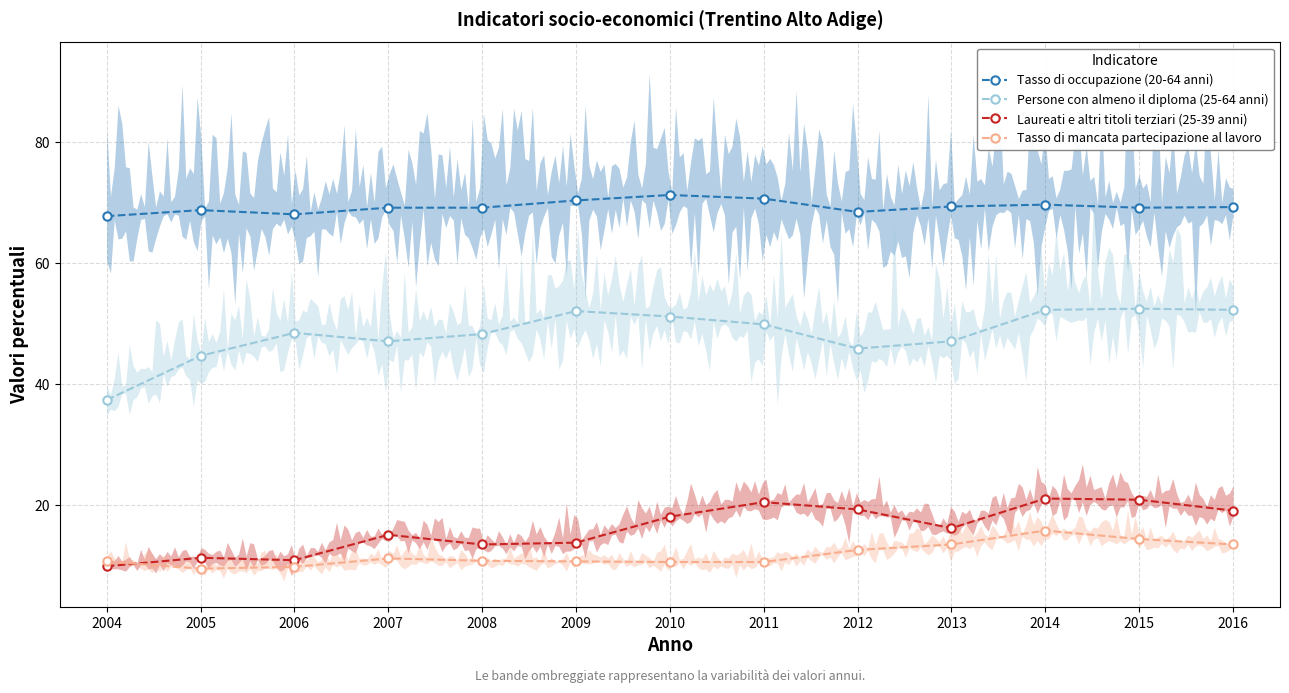

Between 2006 and 2010, which is larger?

2010